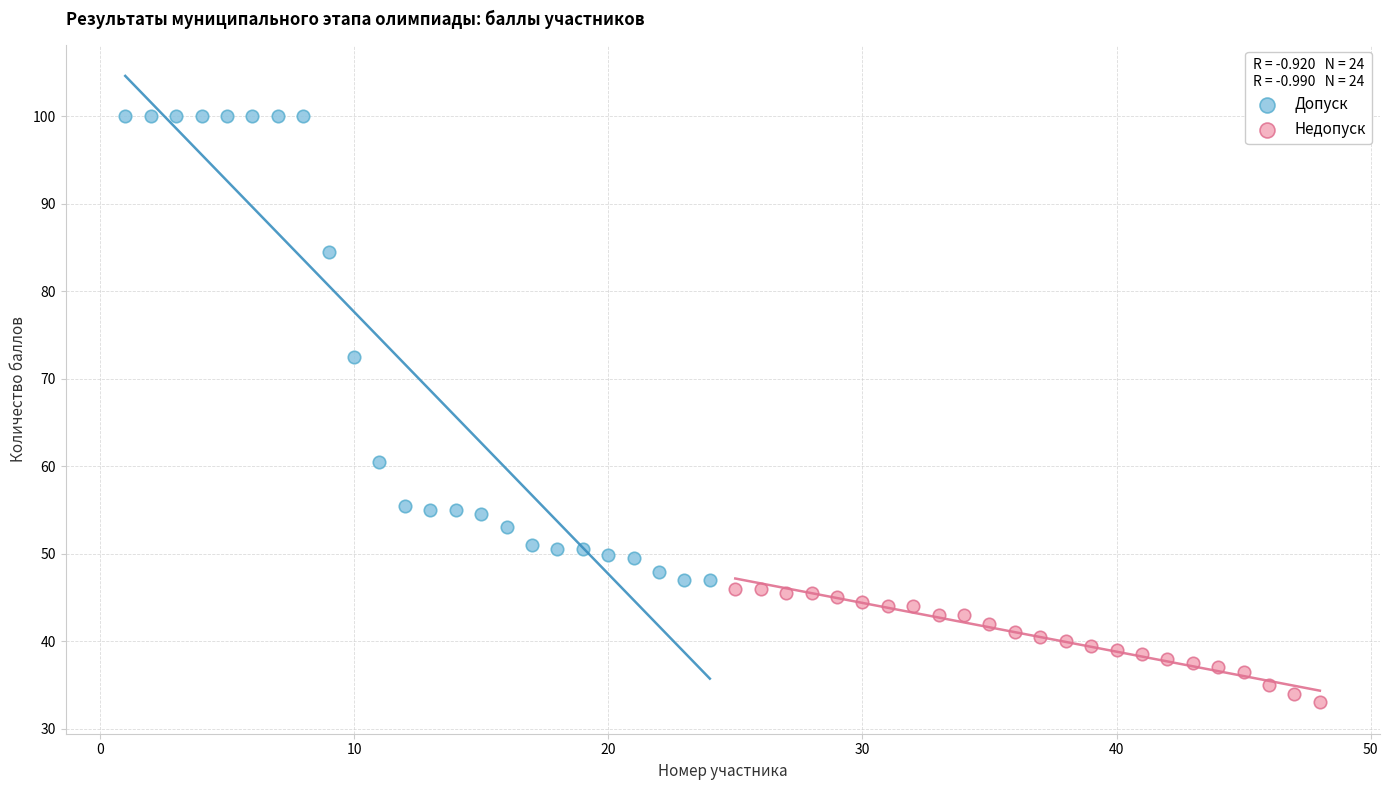

Which series contains the highest Y value?

Допуск